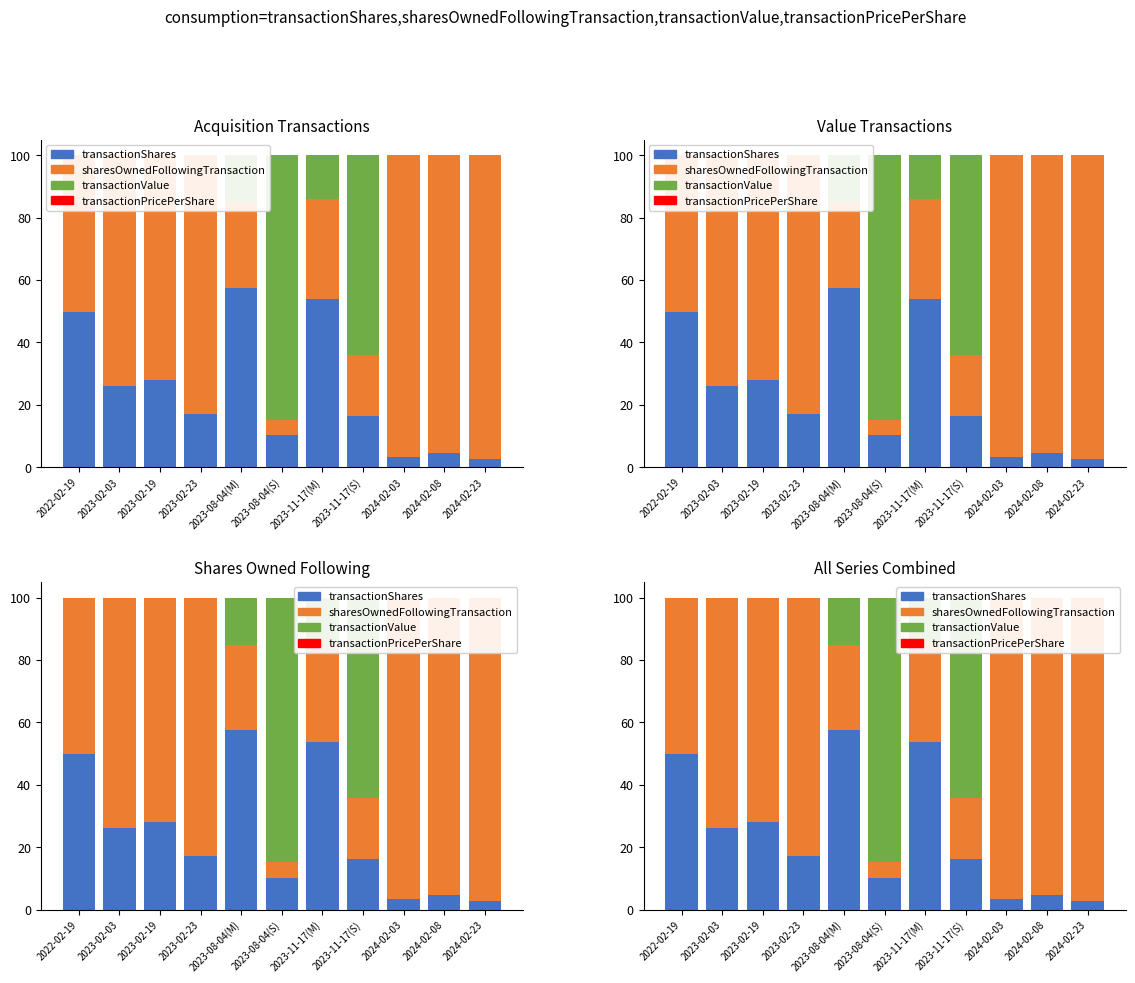

Where is sharesOwnedFollowingTransaction nearest to the value 51?

2022-02-19